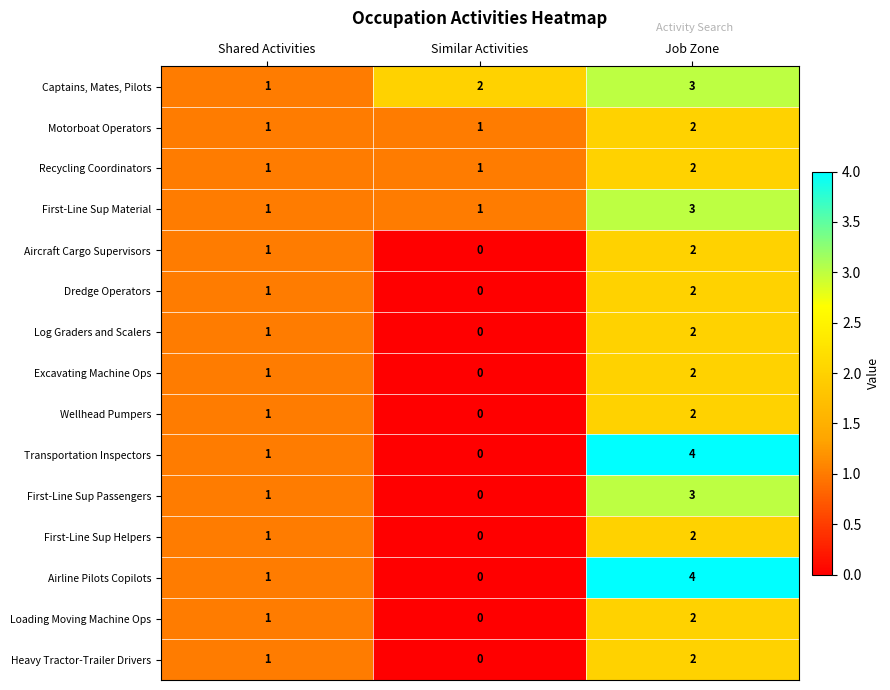

What is the sum of all Airline Pilots Copilots values?

5